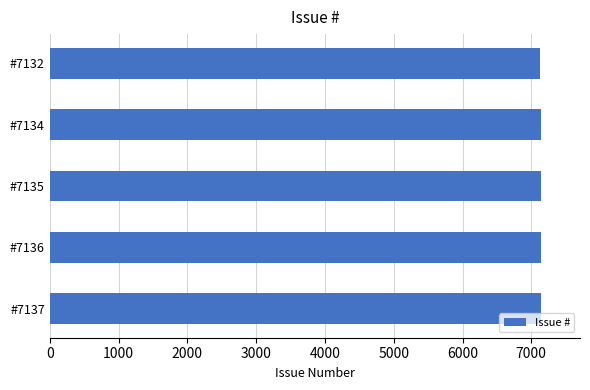

Count the number of data series in this chart.

1